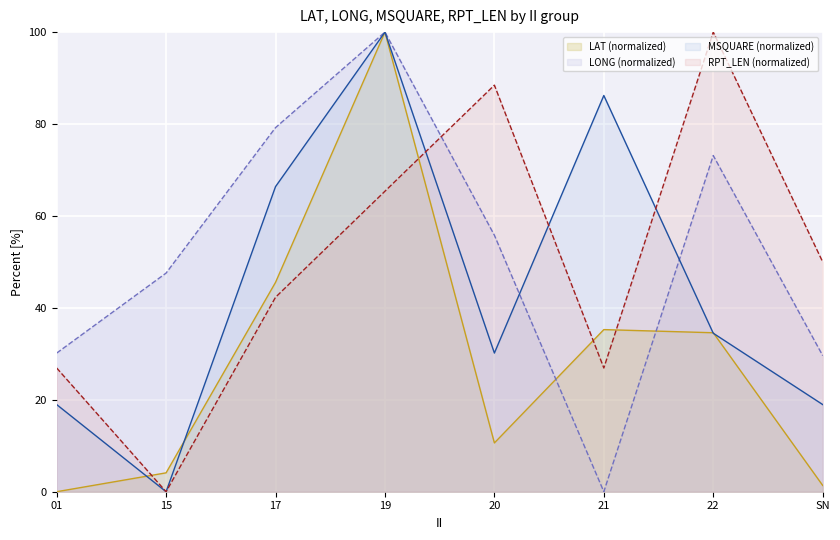

Which has a higher value, 22 or SN?

22